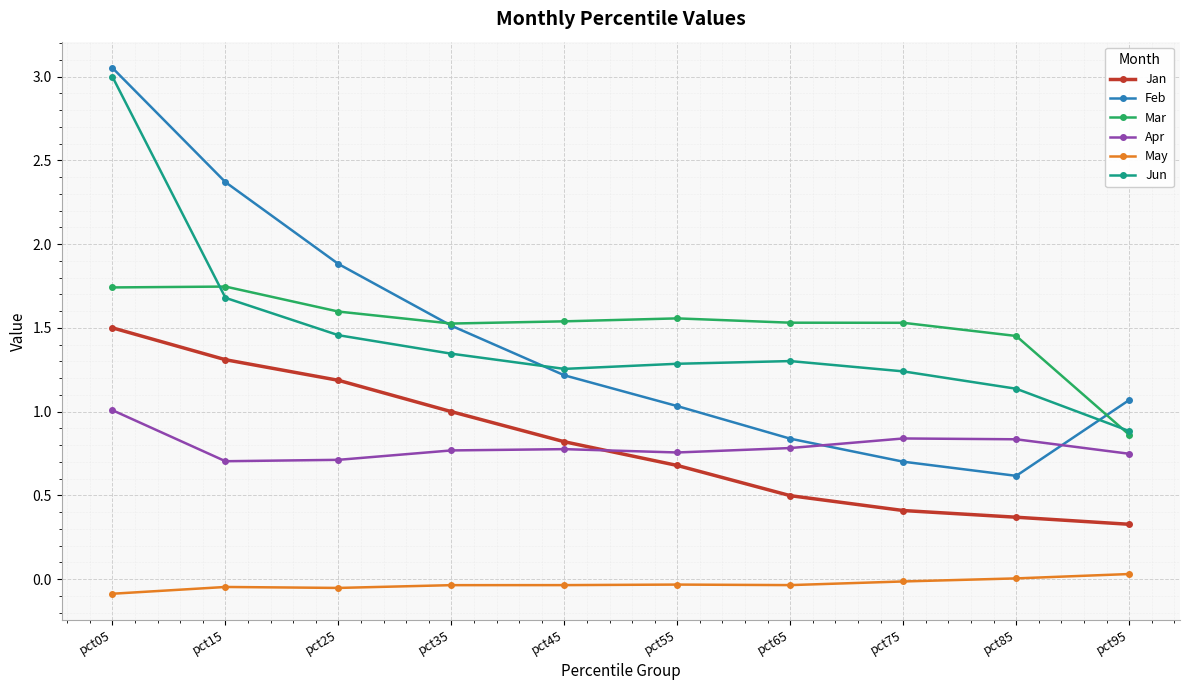

The value of Jun at pct75 is 1.2. True or false?

True